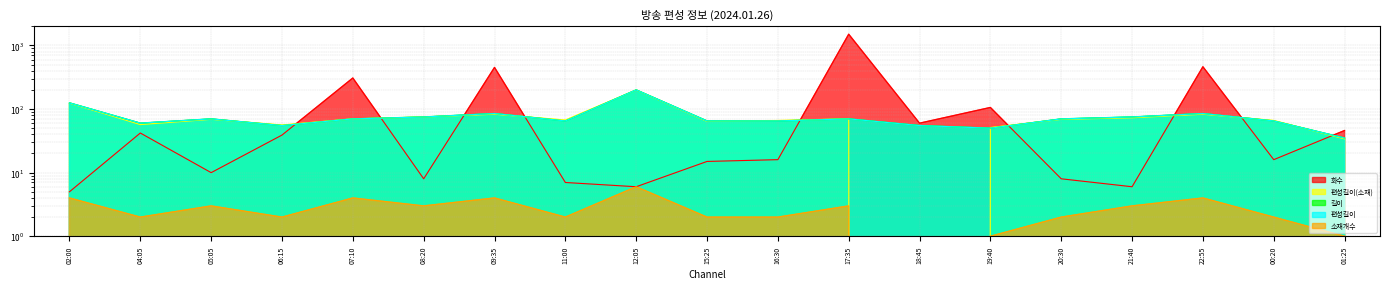

How many values in the 화수 series exceed 16?

9